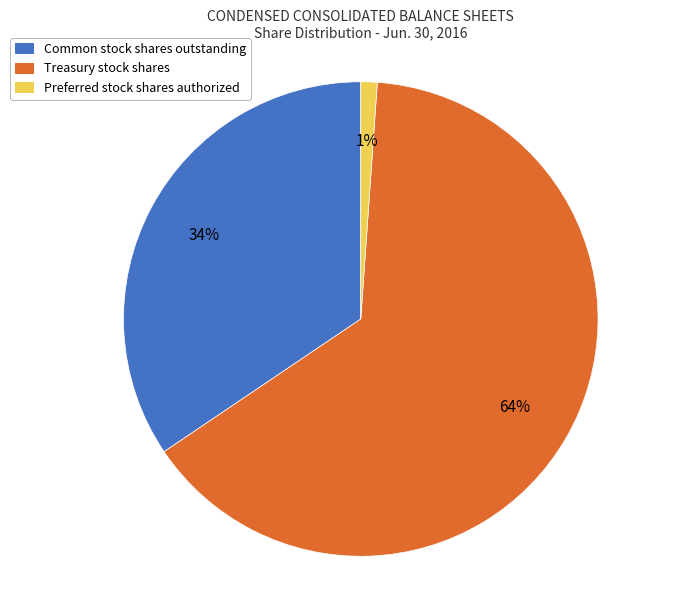

Which slice is the smallest?

Preferred stock shares authorized